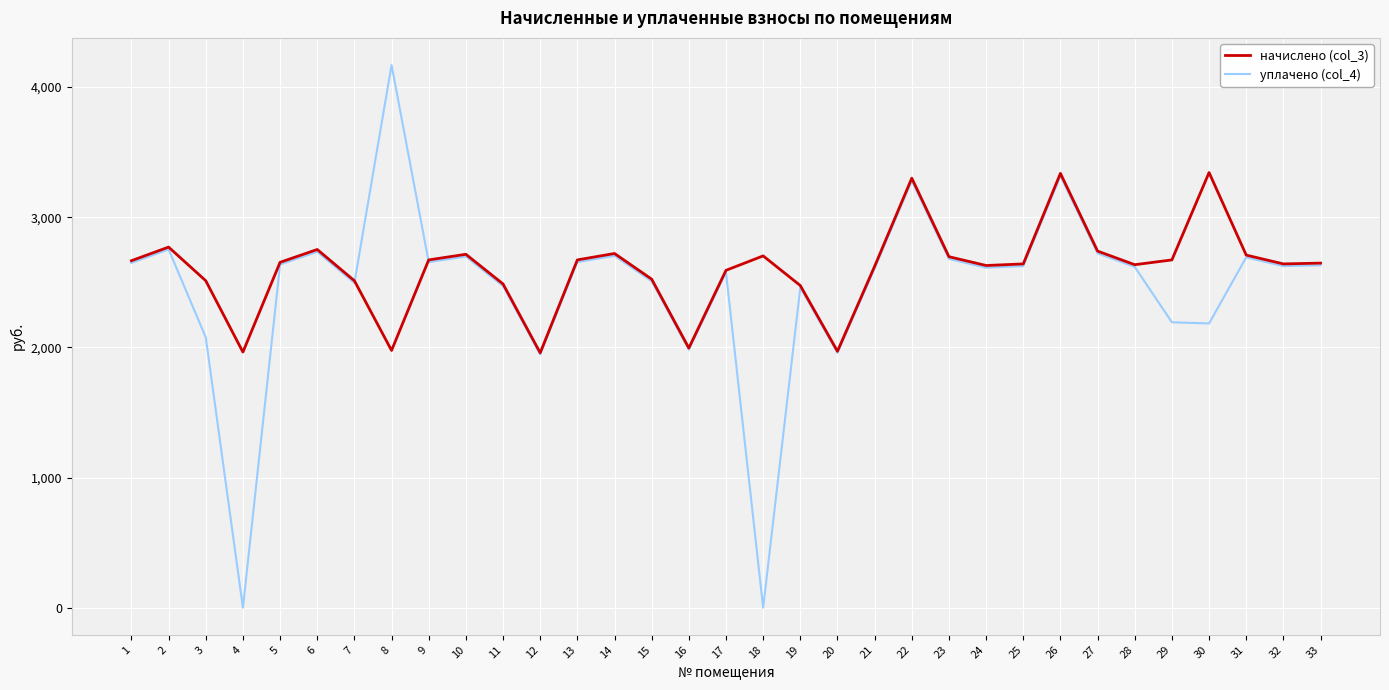

What is the difference between the maximum and minimum values in the начислено (col_3) series?

1385.1